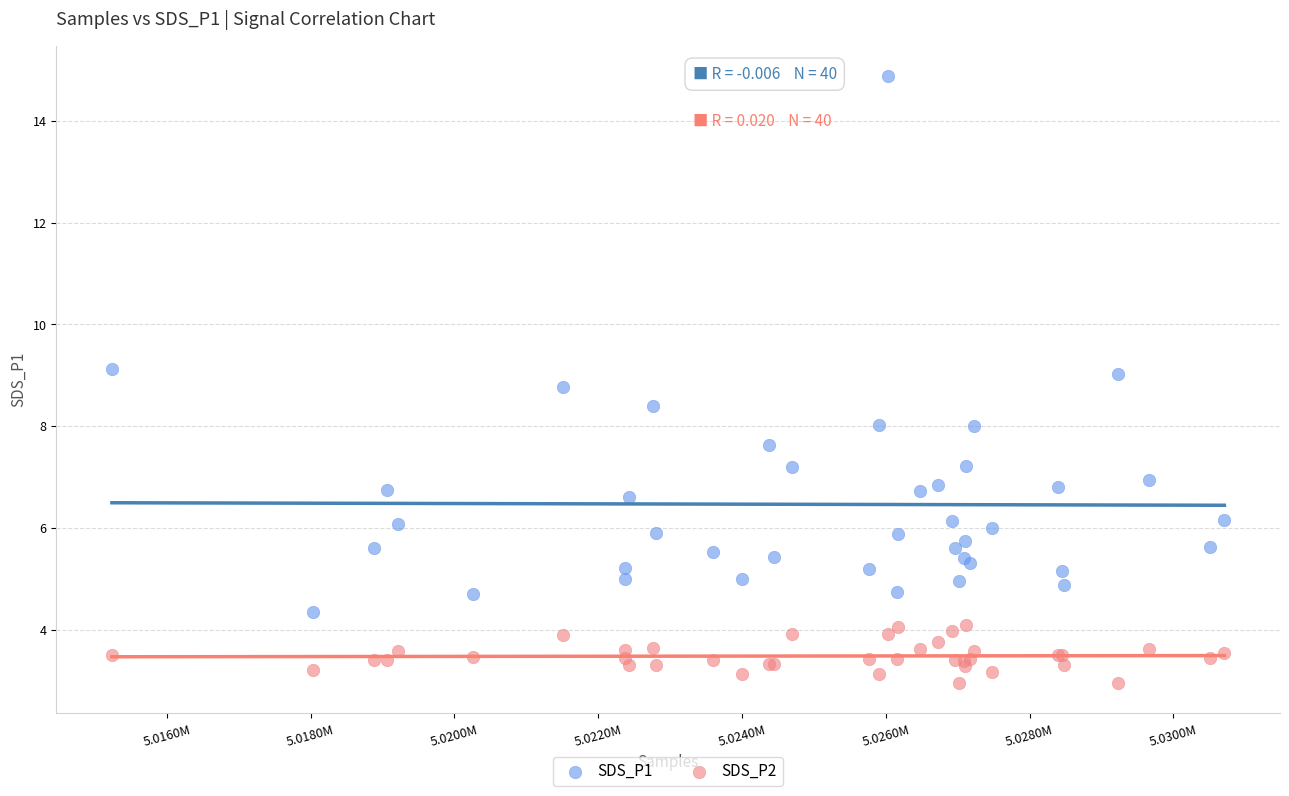

What is the X range (max minus min) for the scatter plot?

15470.0